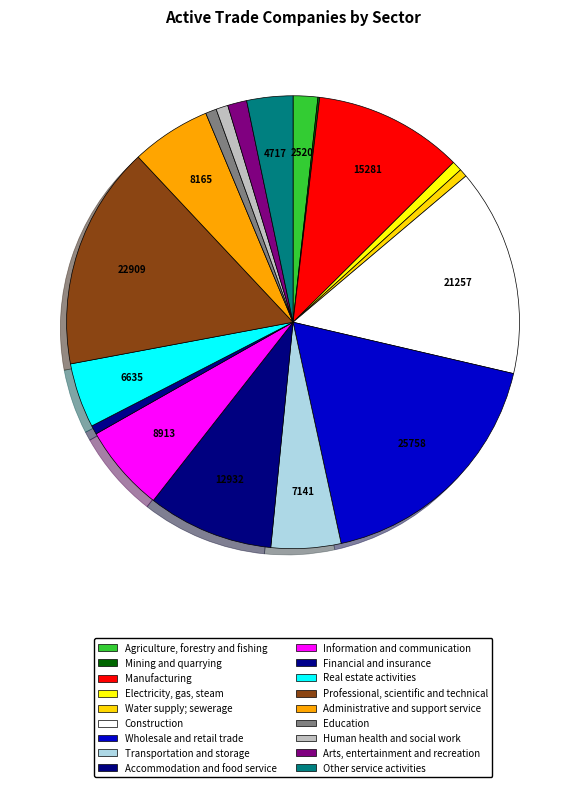

Is the sum of Transportation and storage and Agriculture, forestry and fishing greater than half?

No